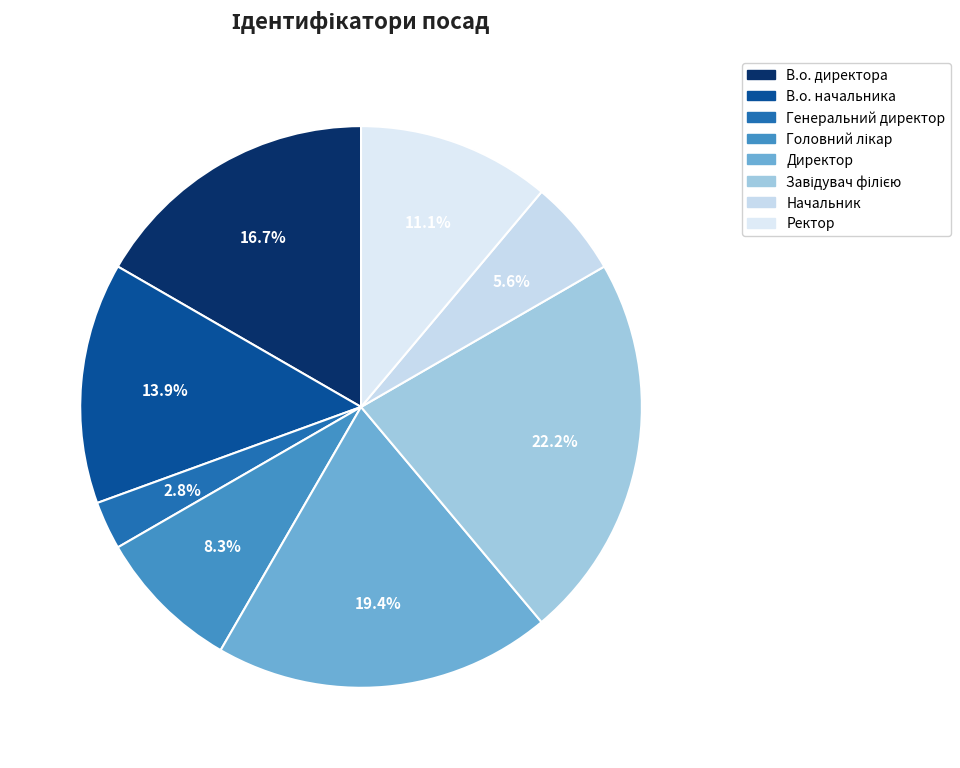

The Директор slice represents 19% of the pie. True or false?

True